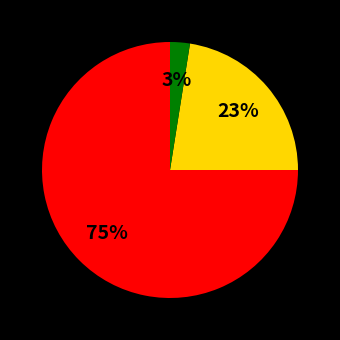

To the nearest percent, what is the average slice percentage?

33%